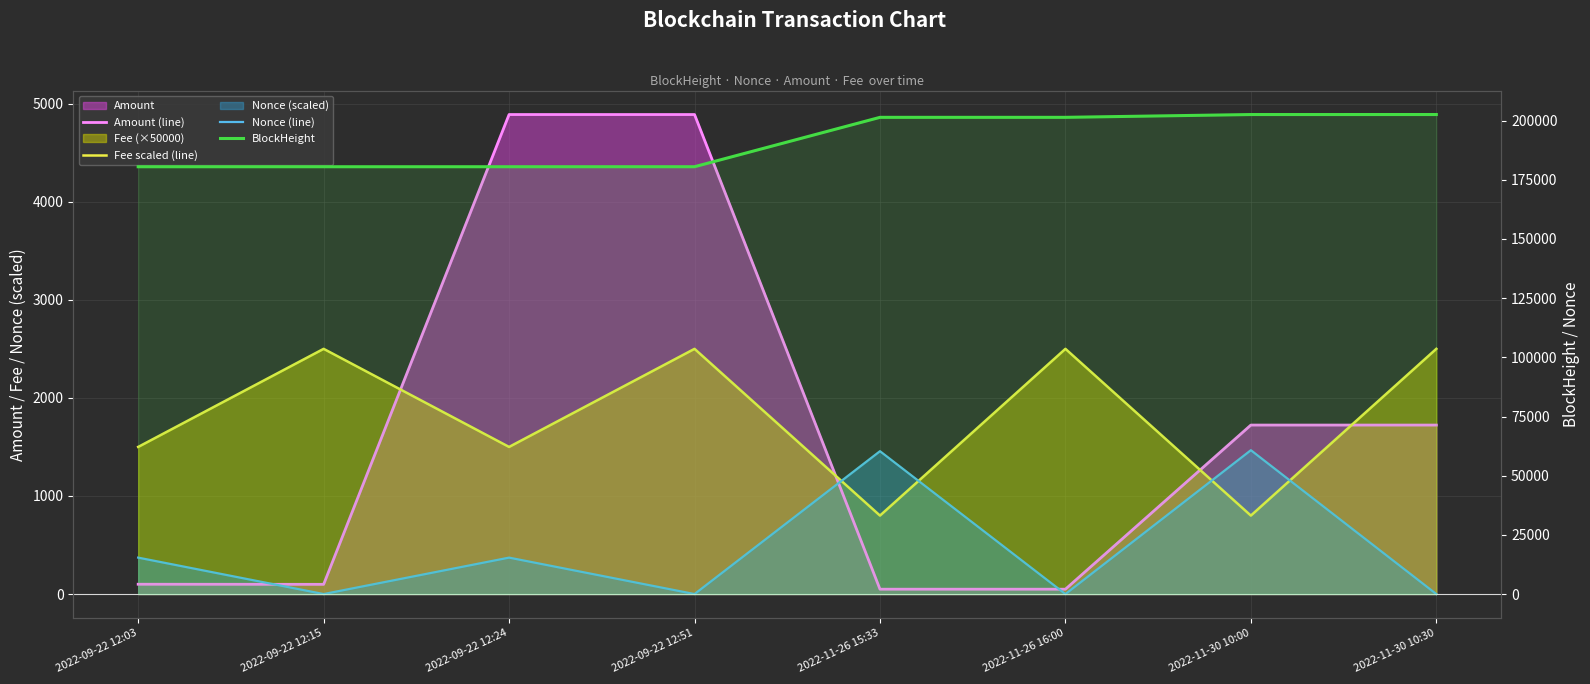

Reading left to right, transcribe all the data shown in this chart.

Amount (line): 100.0	99.0	4888.9	4888.9	49.5	49.5	1722.9	1722.9
Fee scaled (line): 1500.0	2500.0	1500.0	2500.0	800.0	2500.0	800.0	2500.0
Nonce (line): 371.4	0.0	371.4	0.0	1456.6	0.0	1466.7	0.1
BlockHeight: 180519.0	180523.0	180526.0	180530.0	201390.0	201394.0	202575.0	202579.0